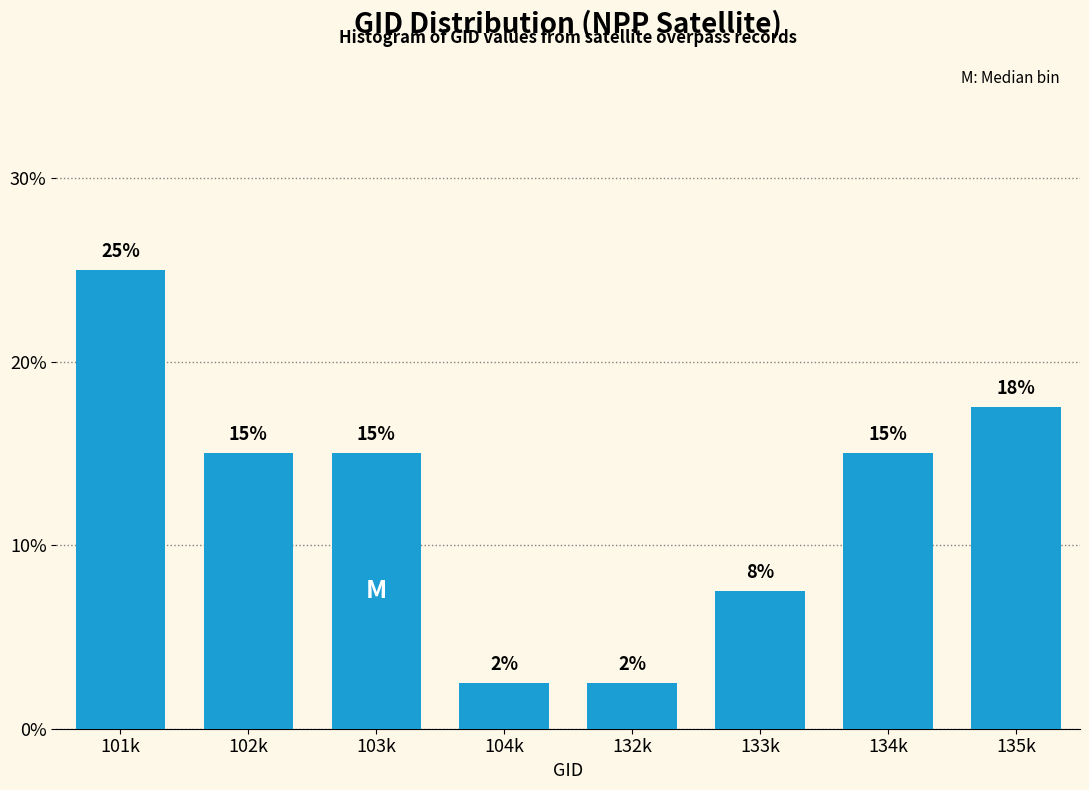

What is the average value?

12.5